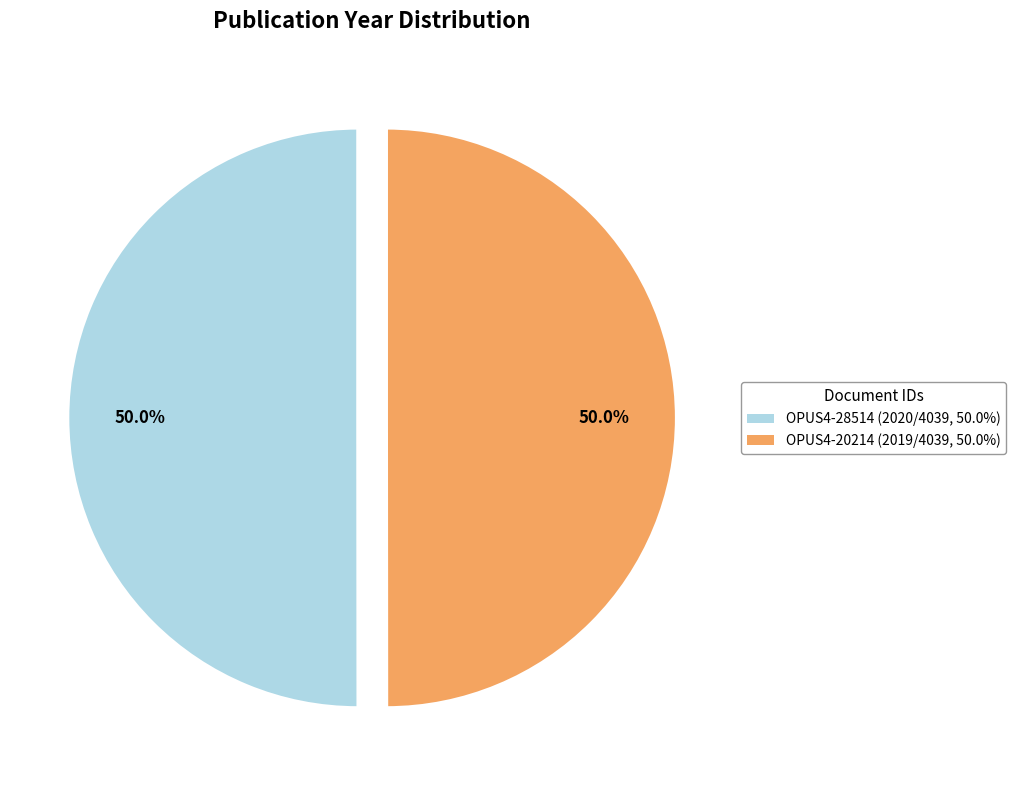

What is the ratio of the value at OPUS4-28514 to the value at OPUS4-20214?

1.0